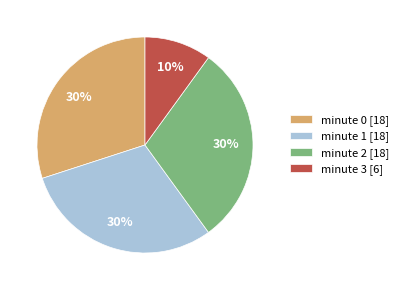

True or false: minute 3 [6] accounts for 10% of the total.

True